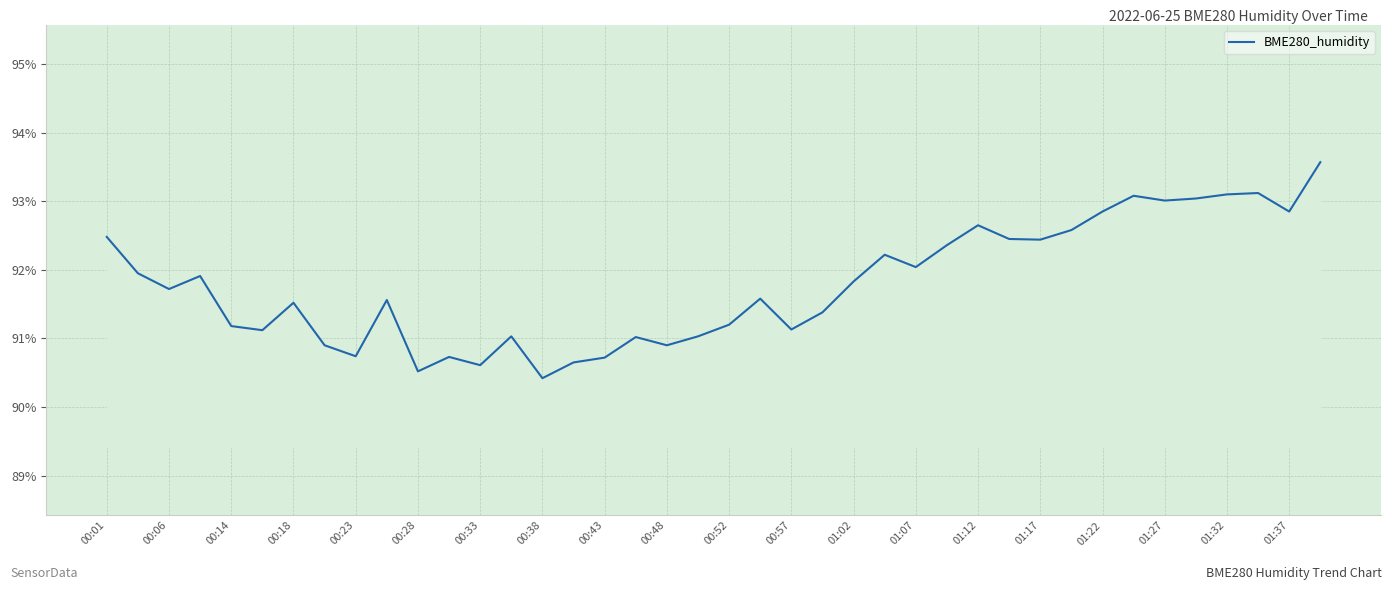

What is the minimum value shown in the chart?

90.4